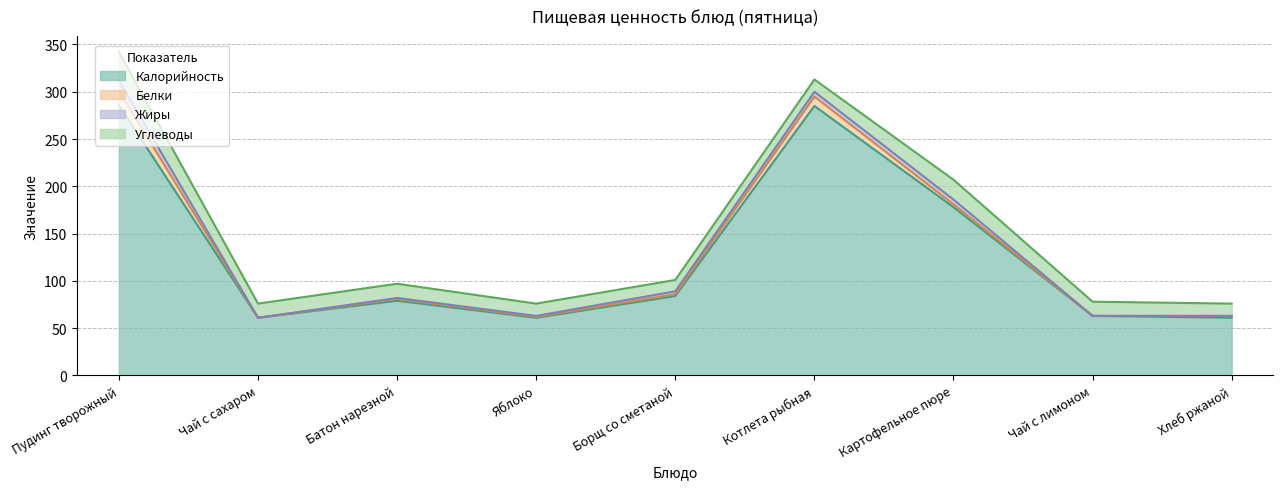

True or false: Жиры and Углеводы cross at least once.

False